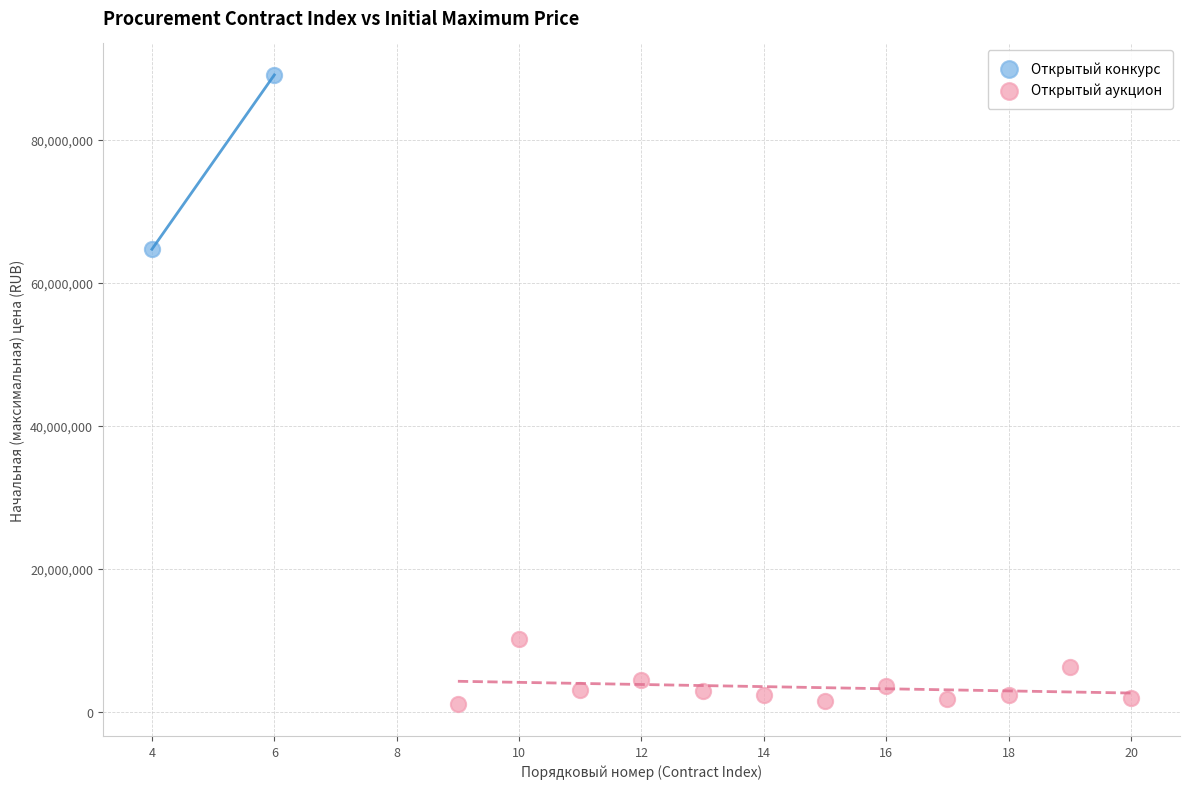

What are all the series names shown in the legend?

Открытый конкурс, Открытый аукцион